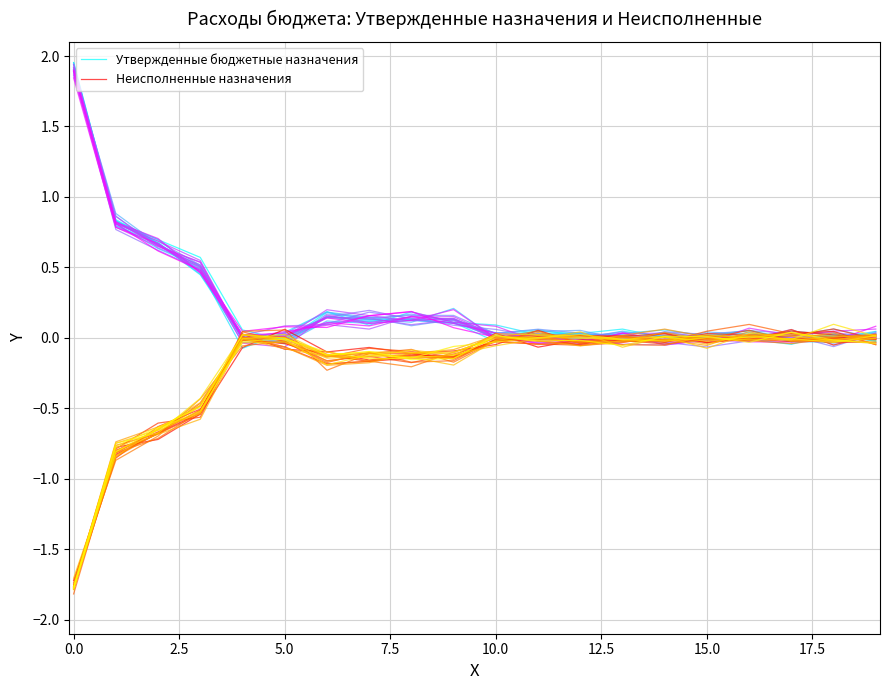

What is the difference between the maximum and minimum values in the Утвержденные бюджетные назначения series?

2.0